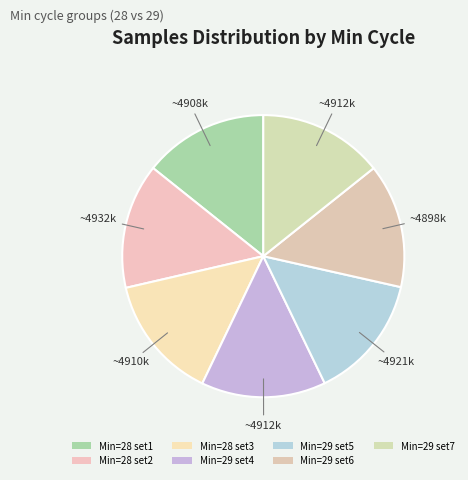

How many slices are in this pie chart?

7